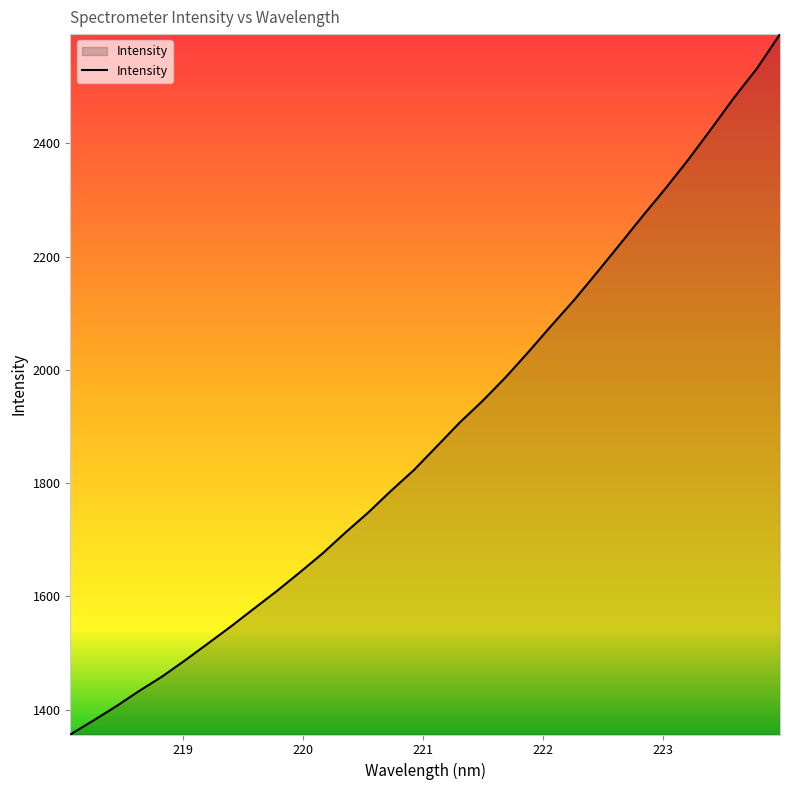

What is the difference between the maximum and minimum values?

1237.3